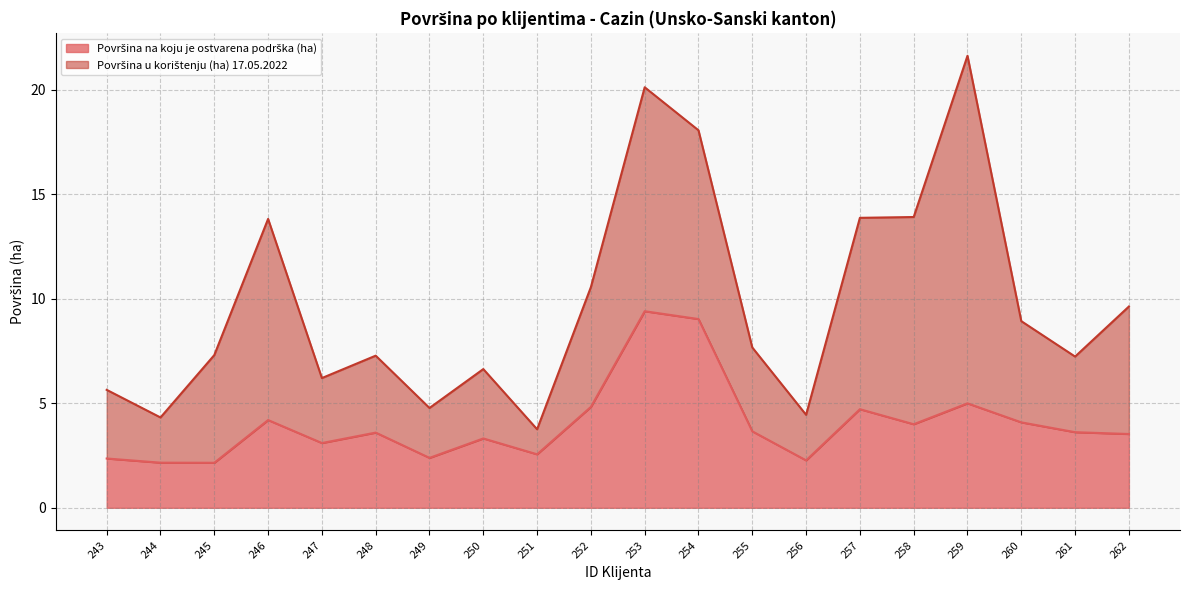

Does the chart have visible grid lines?

Yes